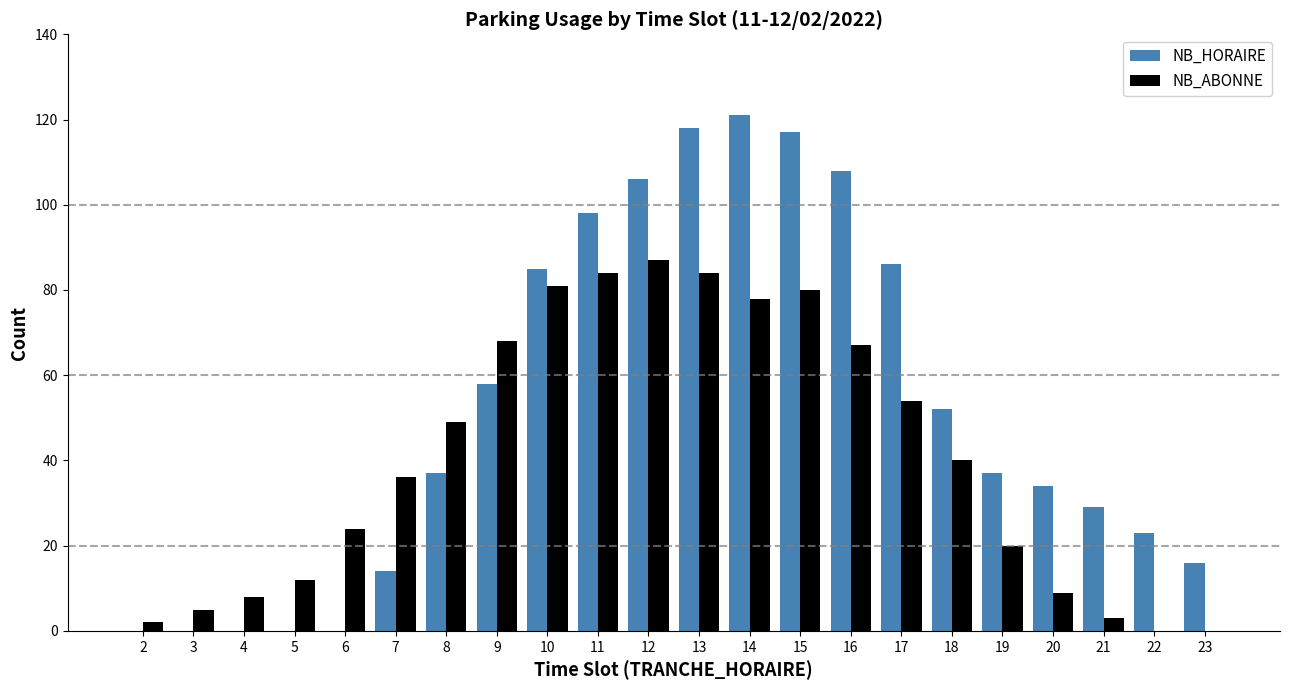

Is it true that NB_ABONNE equals 7 at 19?

False